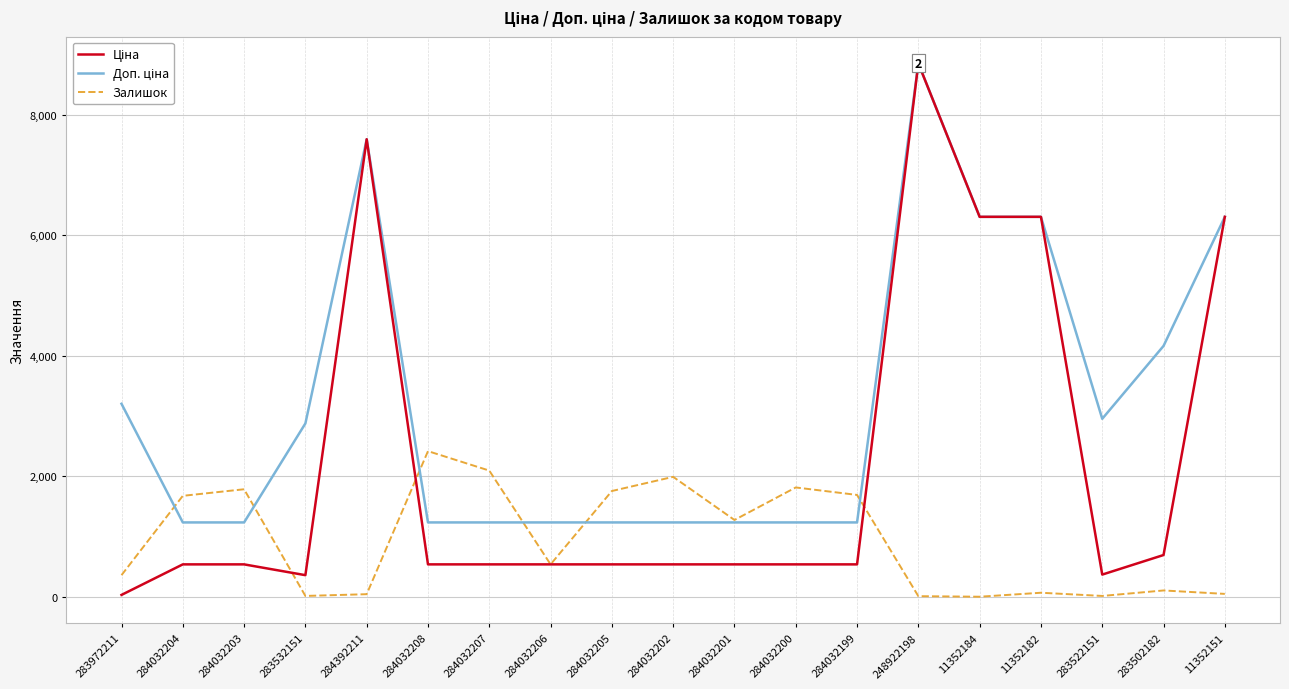

What is the greatest value displayed?

8856.7